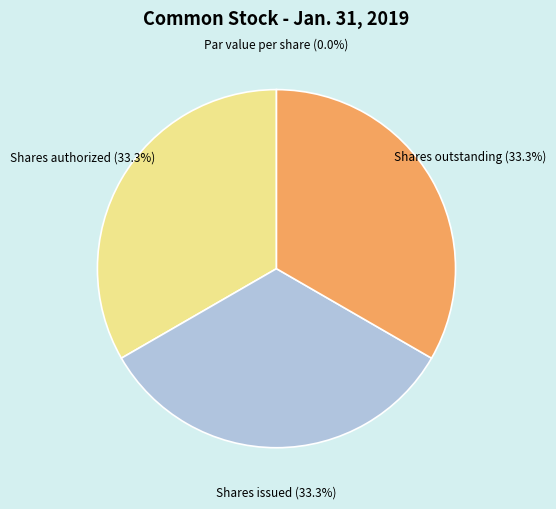

What is the total percentage of Shares authorized and Shares issued?

66.7%